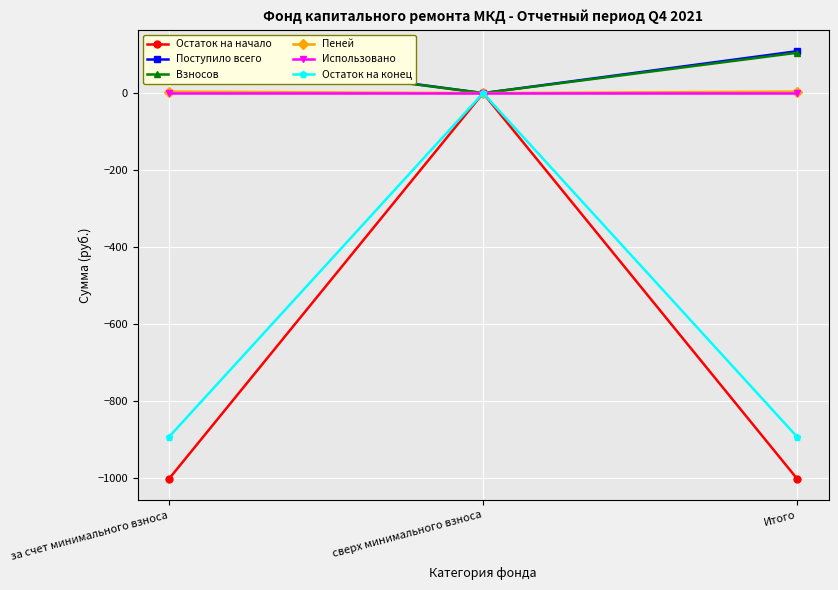

Which label corresponds to the largest value in the chart?

за счет минимального взноса